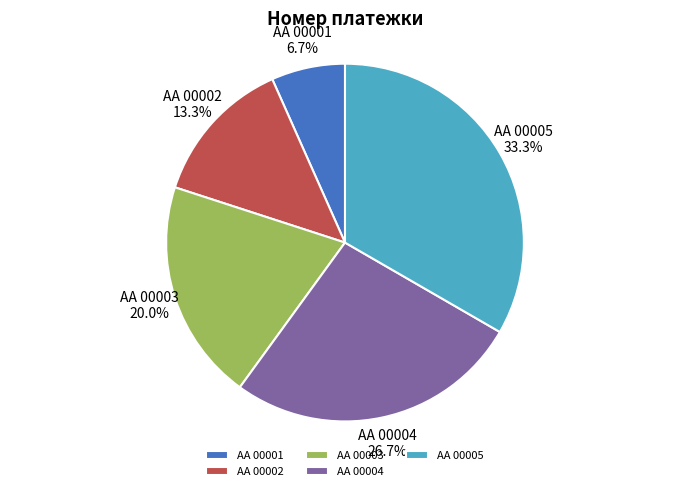

What percentage is the AA 00003 slice, to the nearest percent?

20%